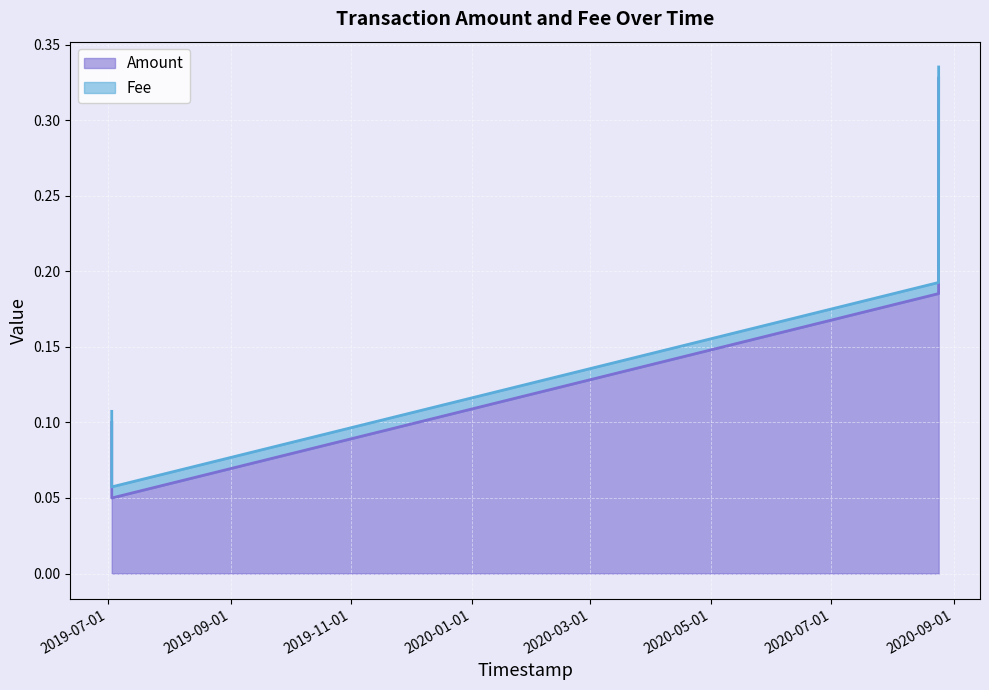

Rank the categories by value from highest to lowest.

2020-08-24 08:27:08, 2020-08-24 07:37:27, 2019-07-02 18:50:32, 2019-07-02 18:52:10